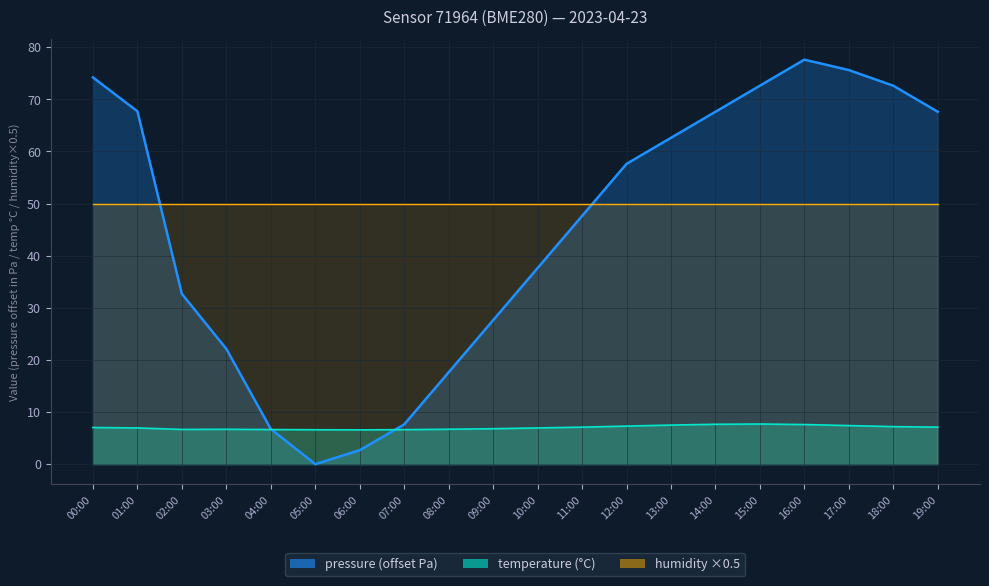

How many intersections are there between pressure and temperature?

2